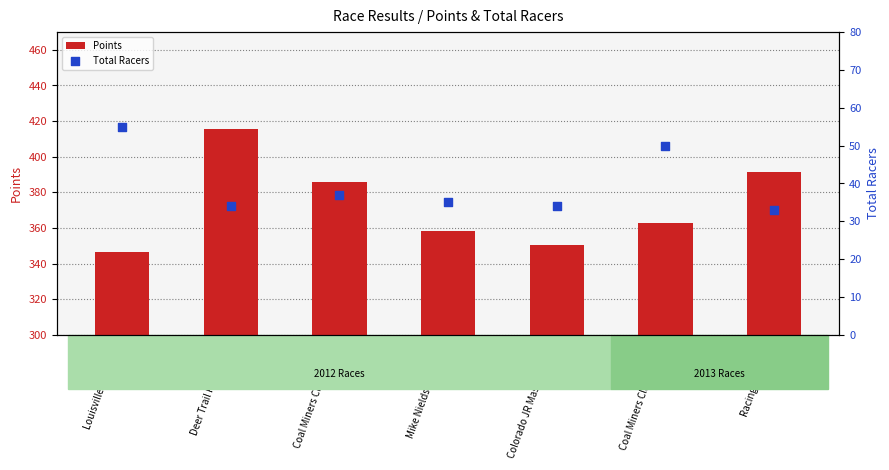

Which series has the largest Y range (max minus min)?

Points